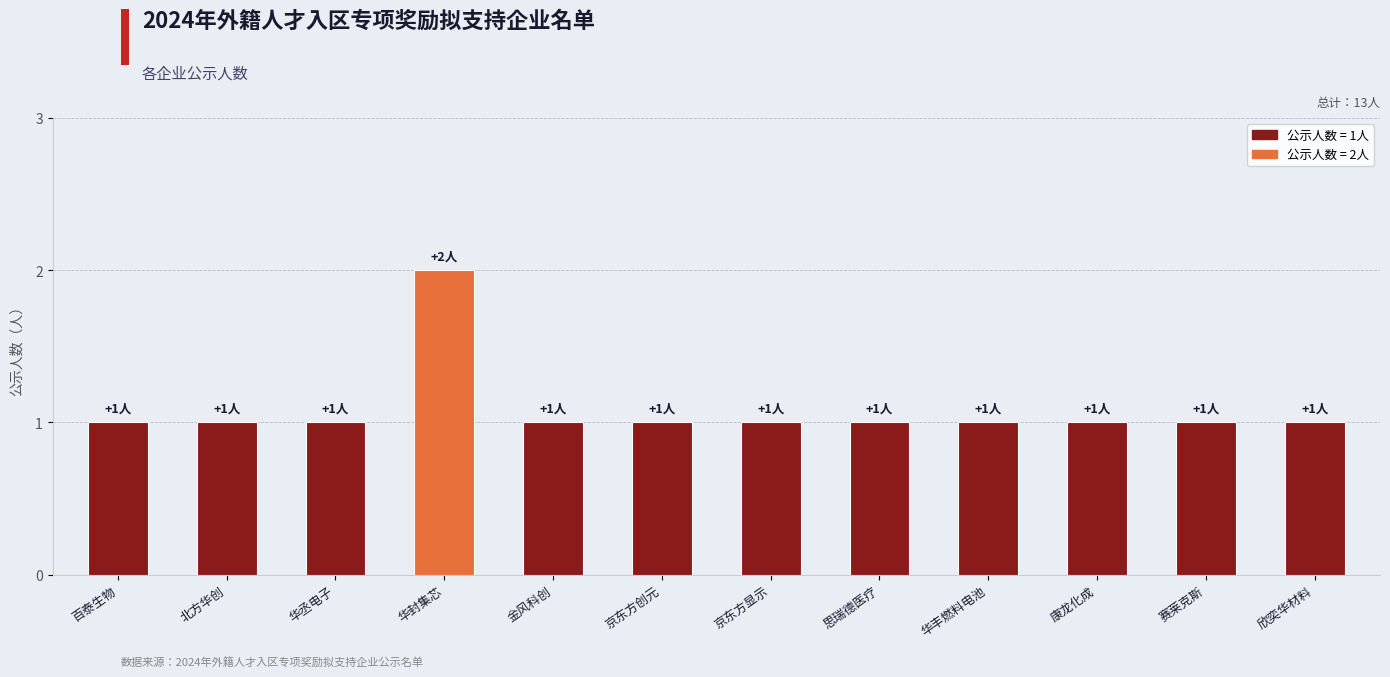

What is the greatest value displayed?

2